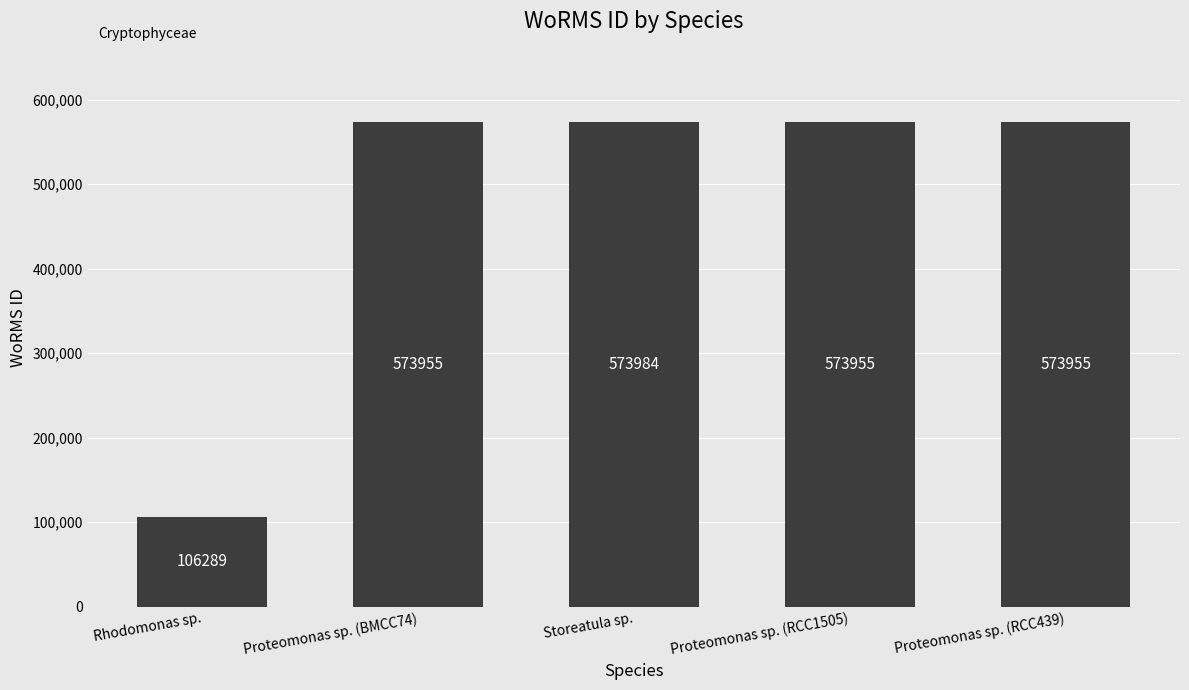

Is it true that the value at Proteomonas sp. (RCC1505) is 910271?

False